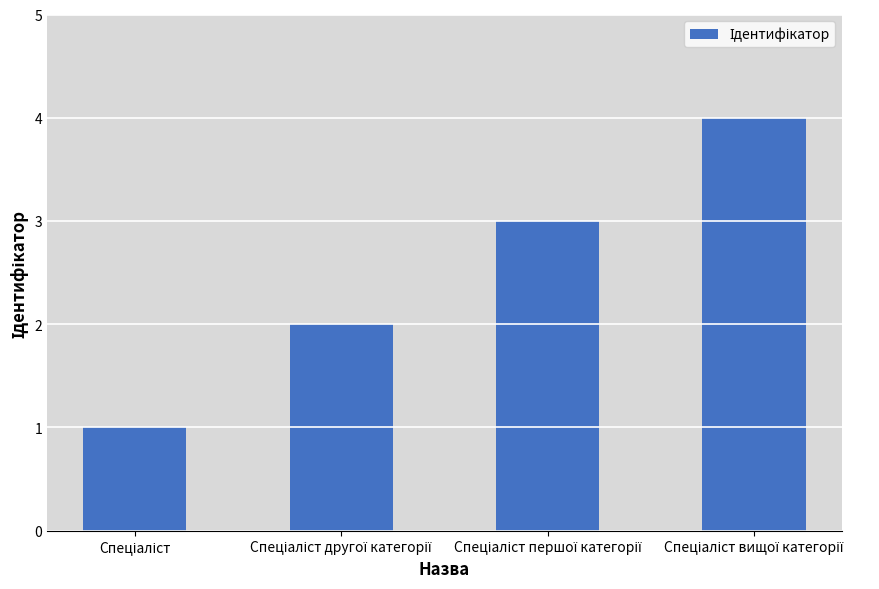

What is the greatest value displayed?

4